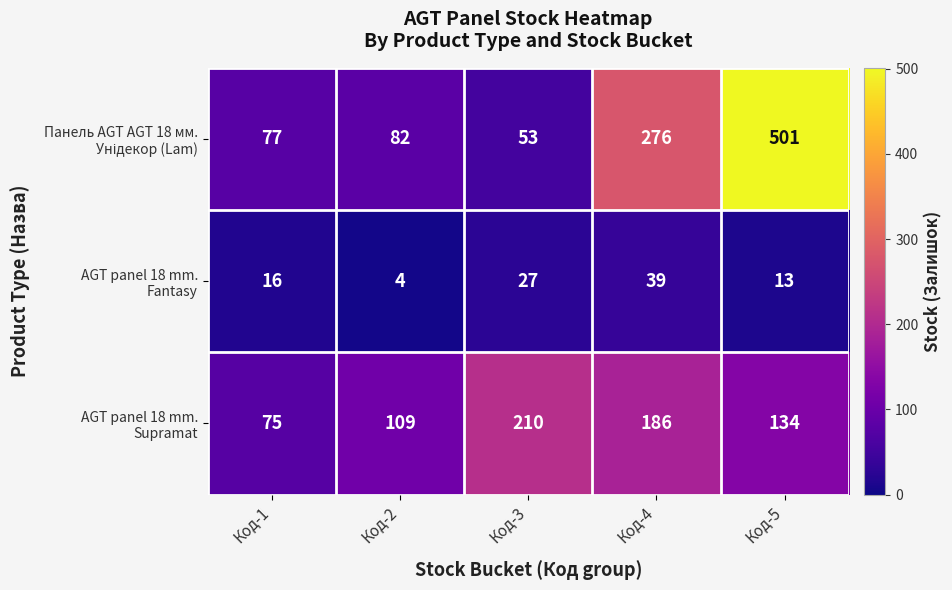

How many distinct data groups are displayed?

3